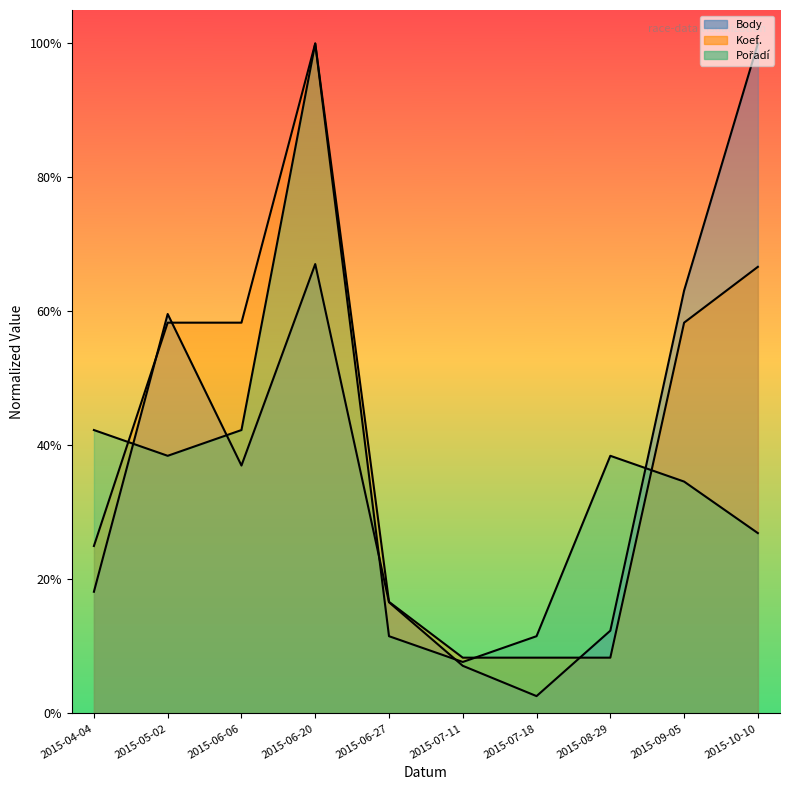

Which label corresponds to the largest value in the chart?

2015-10-10